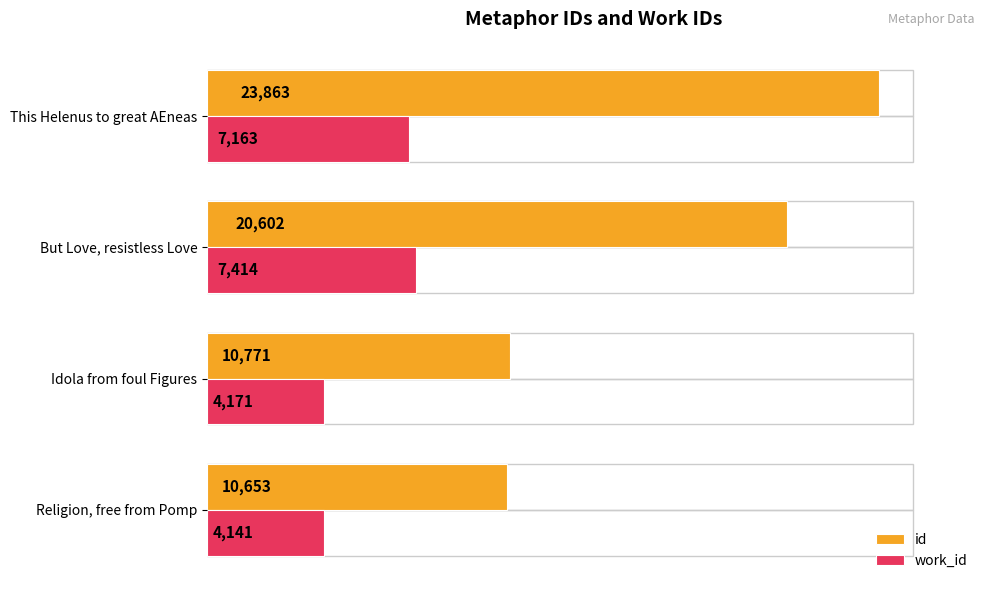

List the series in order of their peak value, highest first.

id, work_id